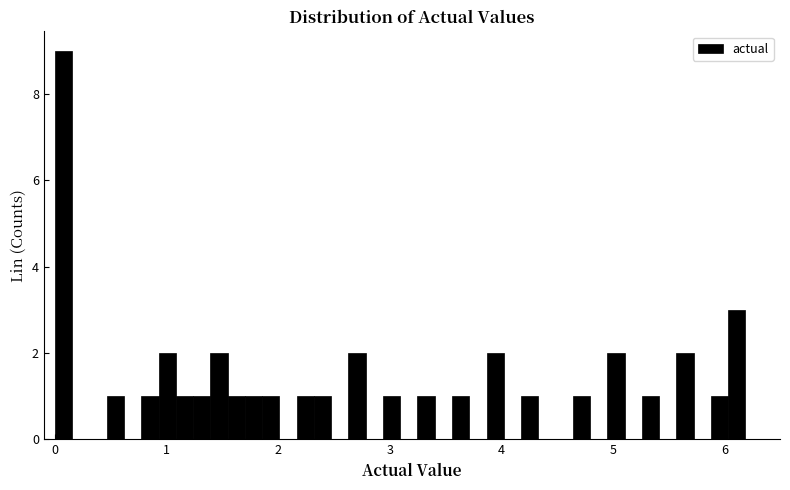

Read against the x-axis, roughly where is the centre of the tallest bar?

0.1